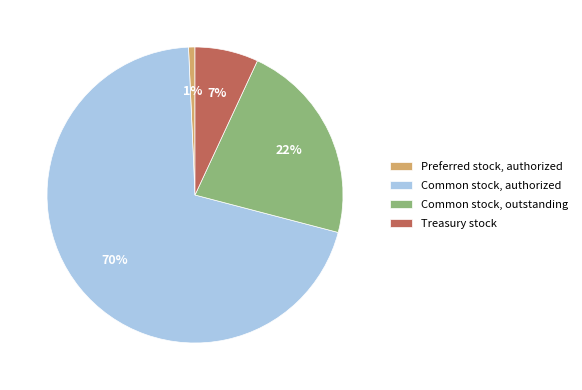

Is there any slice that represents more than half of the pie?

Yes